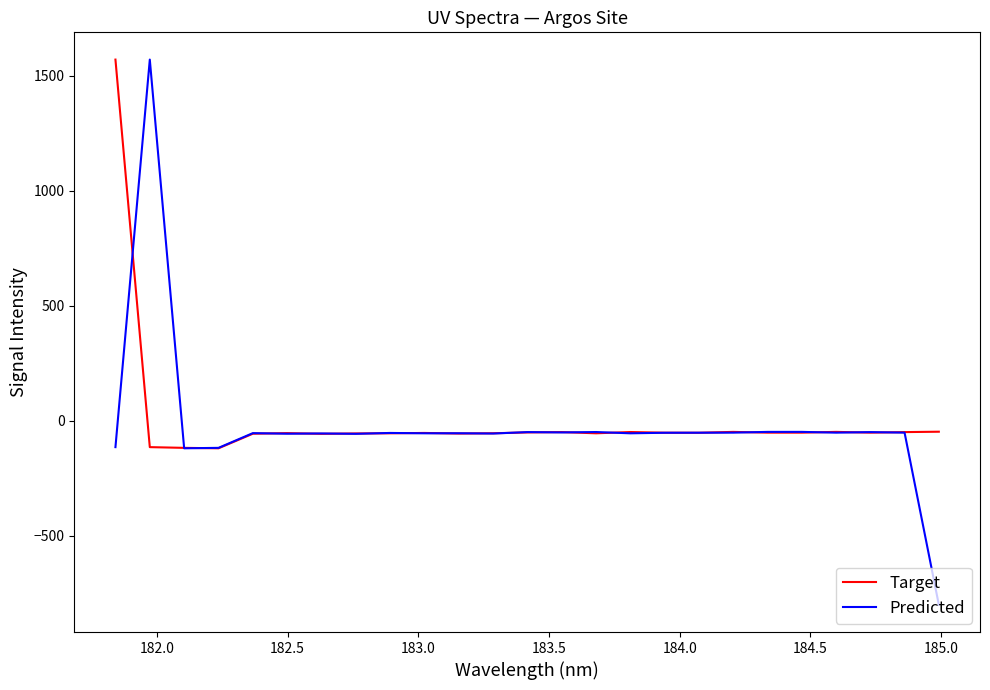

What is the maximum value for Target?

1569.4